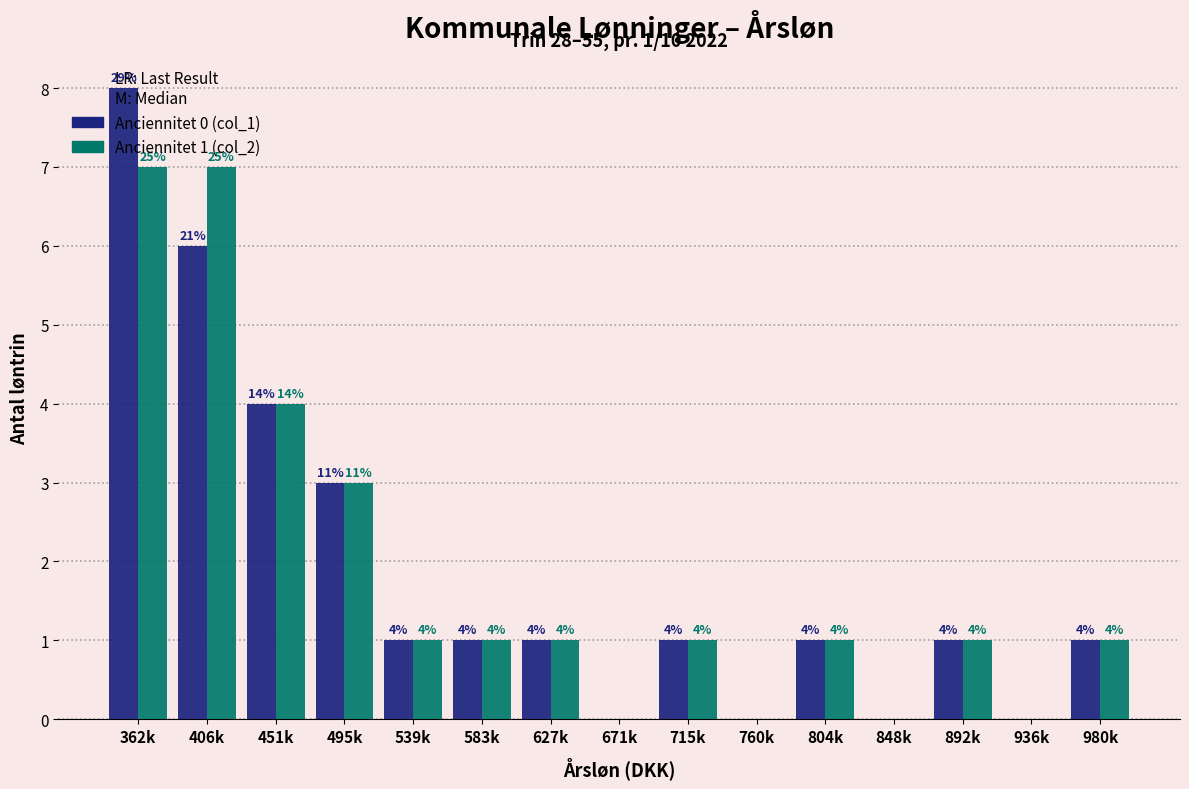

What is the maximum value shown in the chart?

8